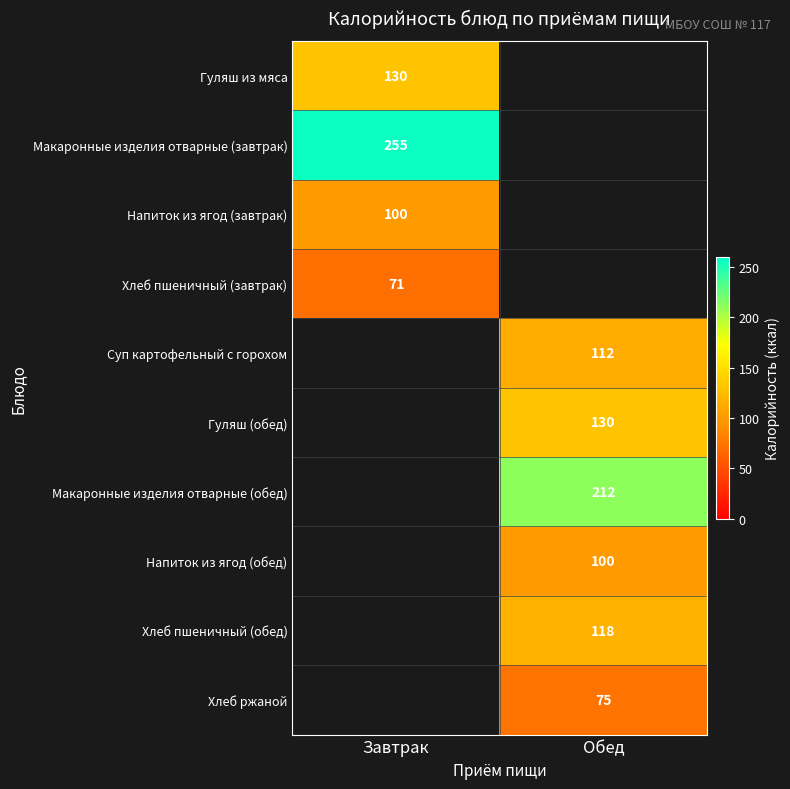

Is the value of Напиток из ягод (завтрак) at Завтрак greater than the value of Суп картофельный с горохом at Обед?

No